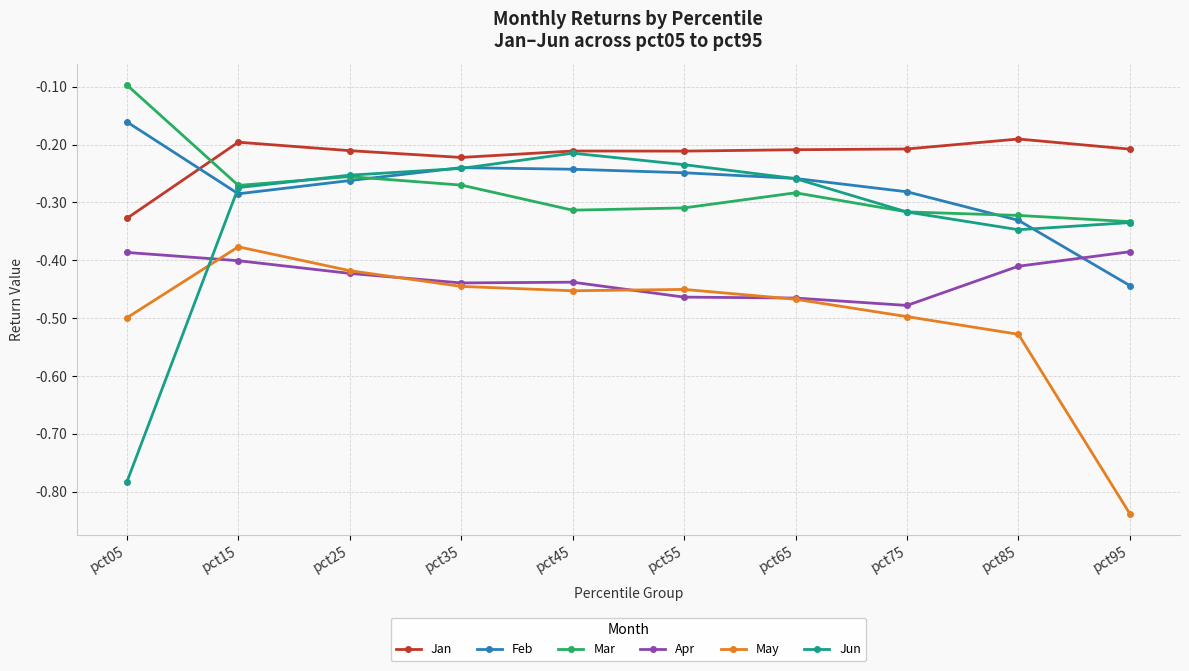

The Feb series shows -0.6 at pct95. True or false?

False